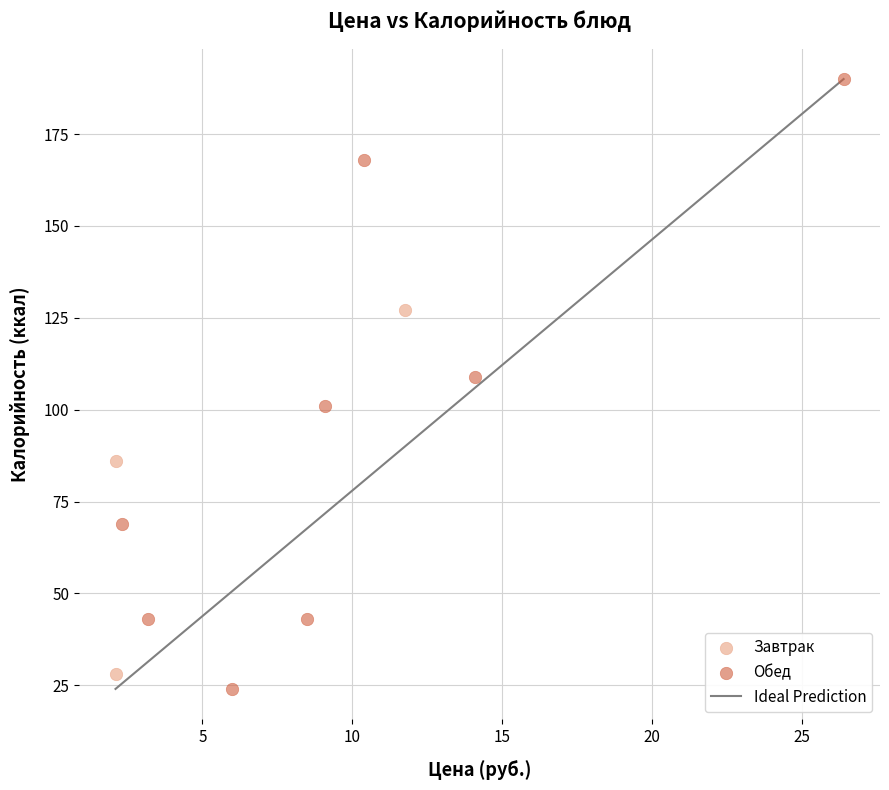

Which series contains the highest Y value?

Обед